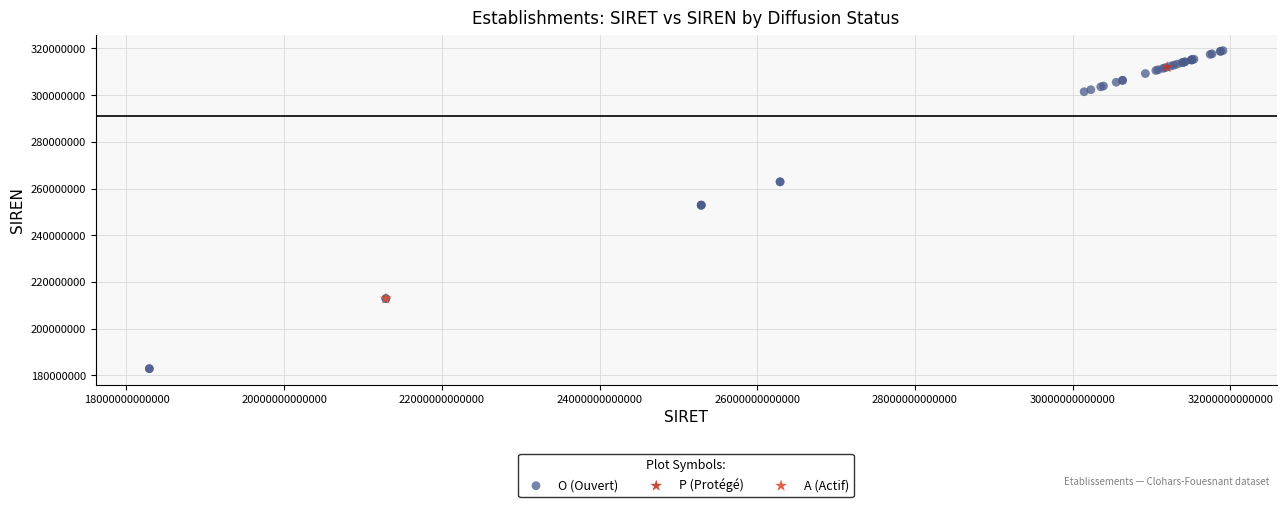

What are all the series names shown in the legend?

O (Ouvert), P (Protégé), A (Actif)